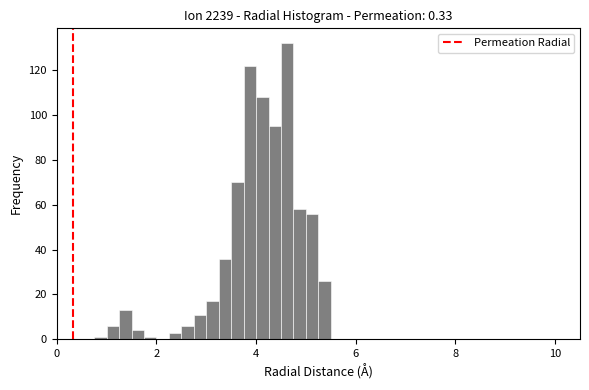

Read against the x-axis, roughly where is the centre of the tallest bar?

4.6